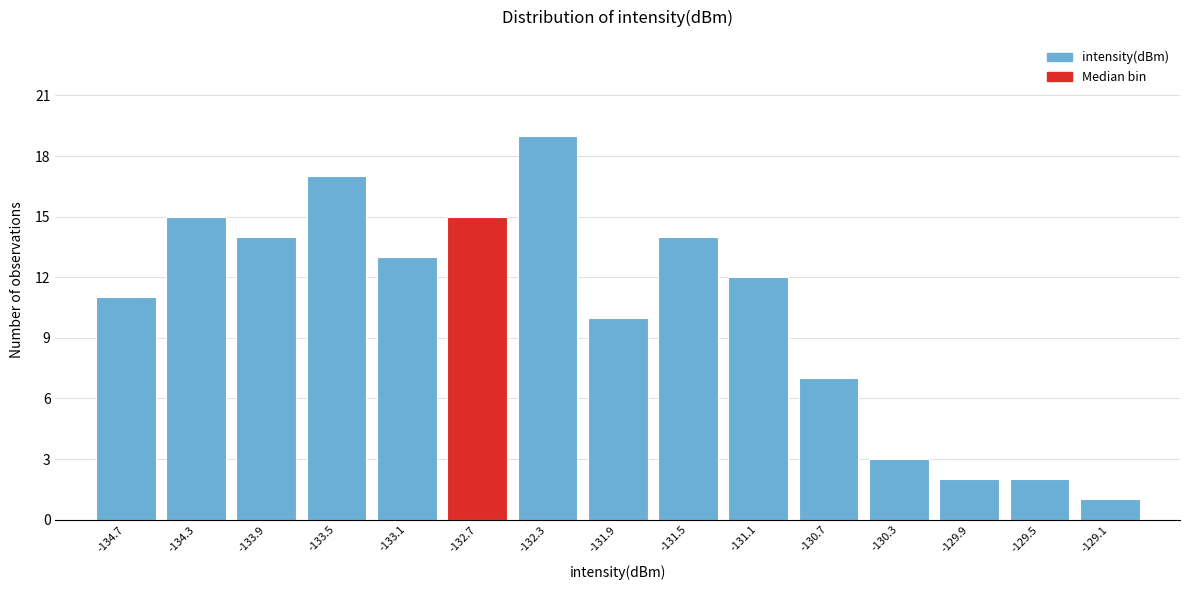

Which range on the x-axis has the tallest bar?

-132.5 to -132.1